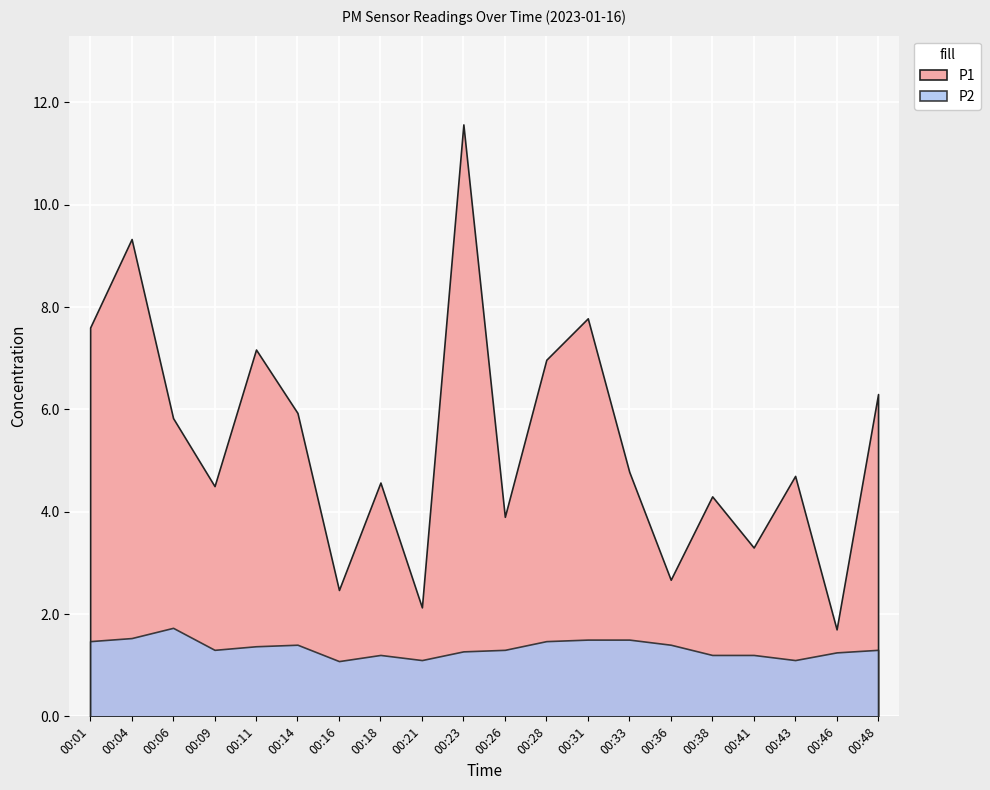

Which series has the widest spread of values?

P1